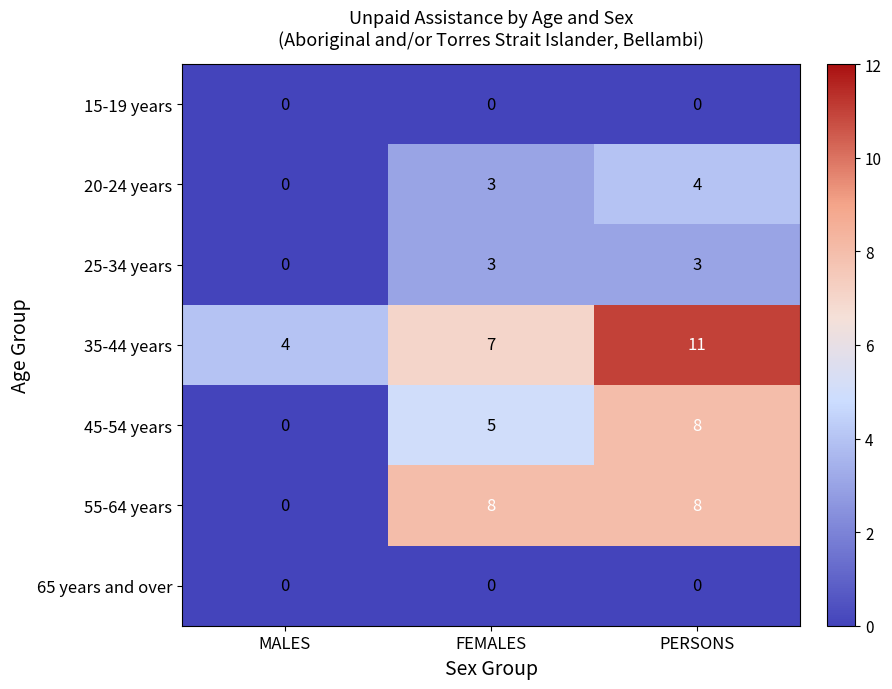

At how many categories does at least one series exceed 2?

3